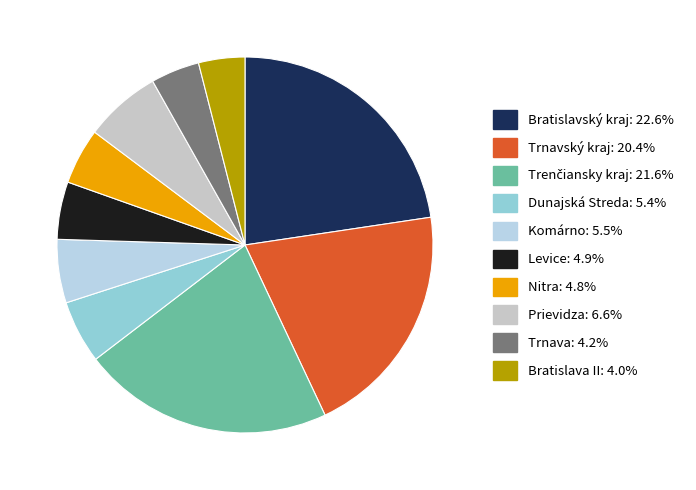

Count the number of slices in the pie.

10